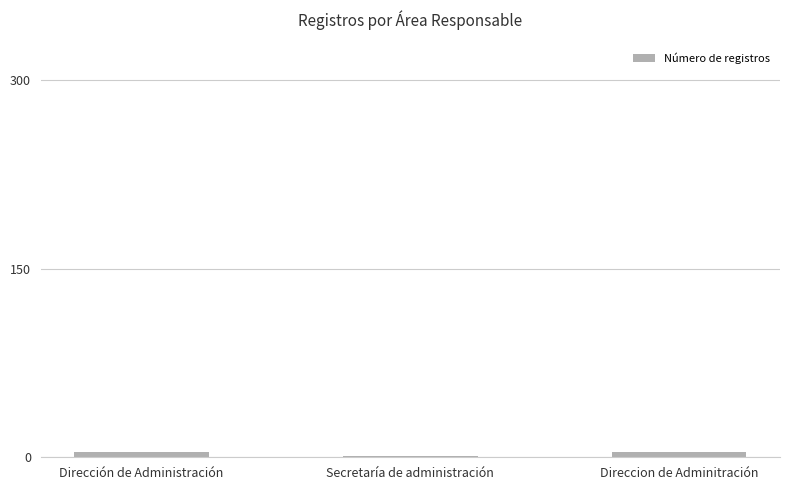

What is the sum of all values?

9